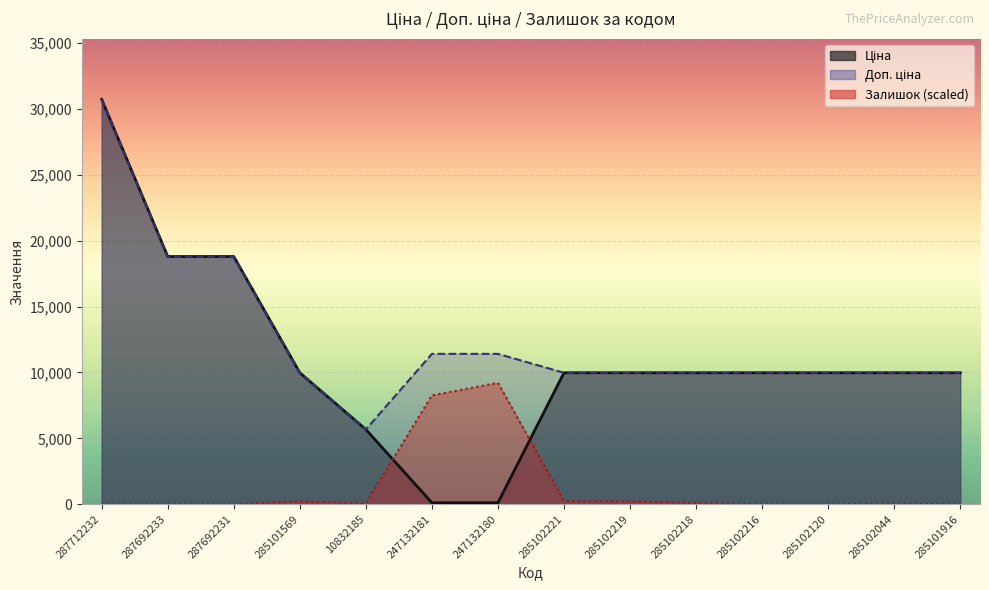

What is the total value across all series at 287692231?

37593.6